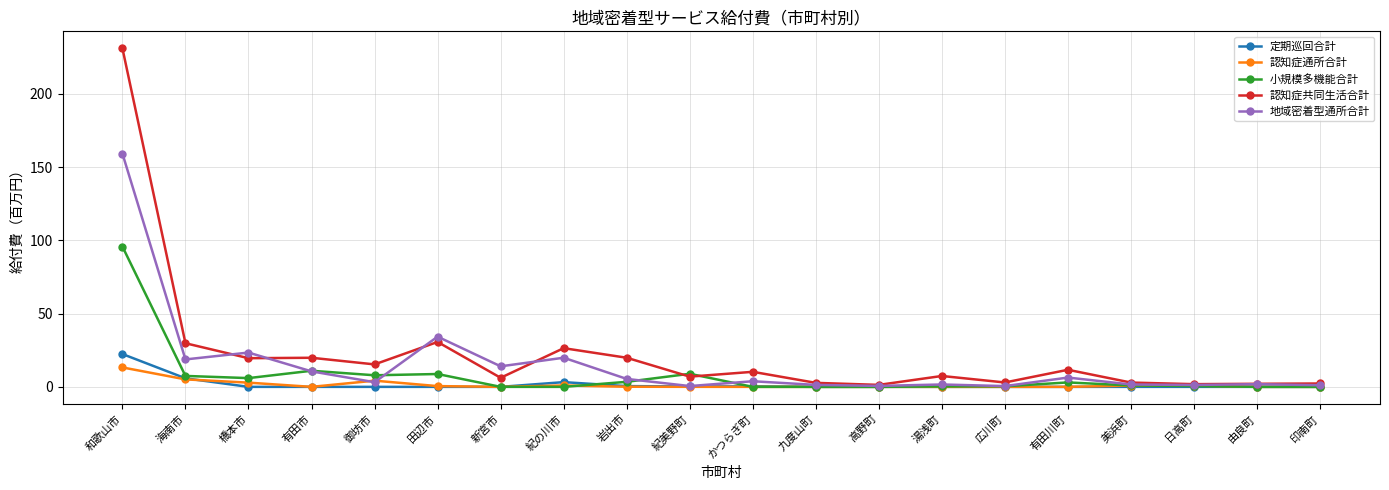

What is the spread (max minus min) of values at 田辺市?

34.3